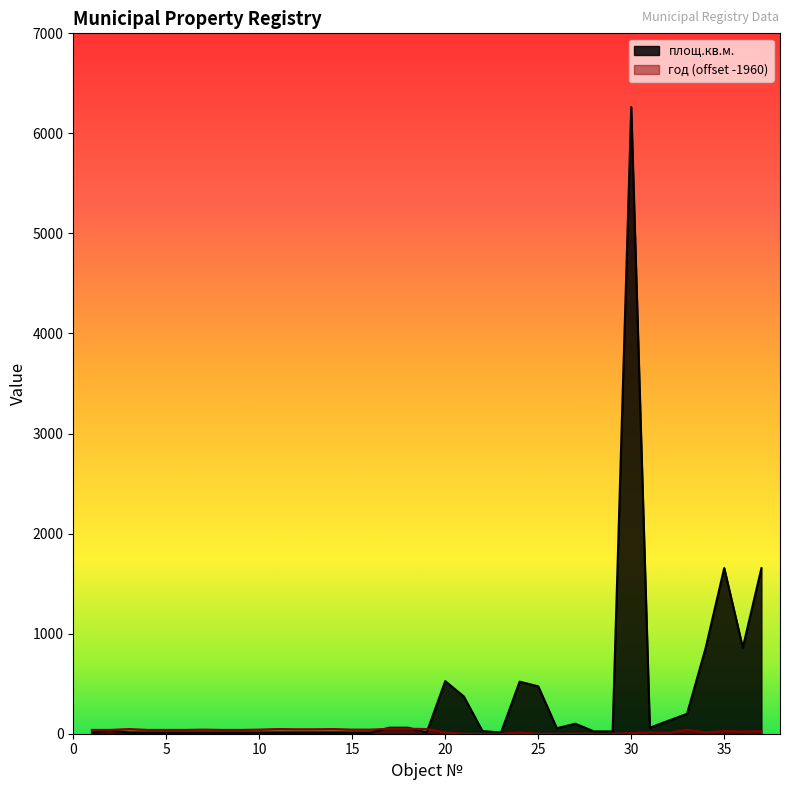

What is the difference between the maximum and minimum values?

6251.1